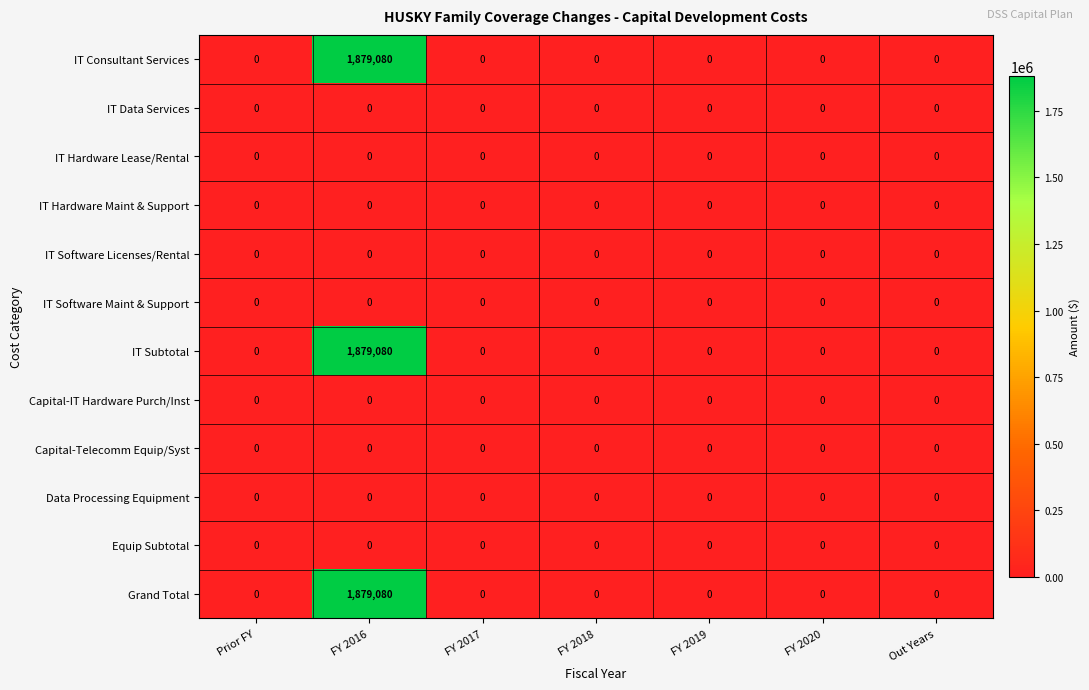

The IT Hardware Maint & Support series shows 0 at Prior FY. True or false?

True